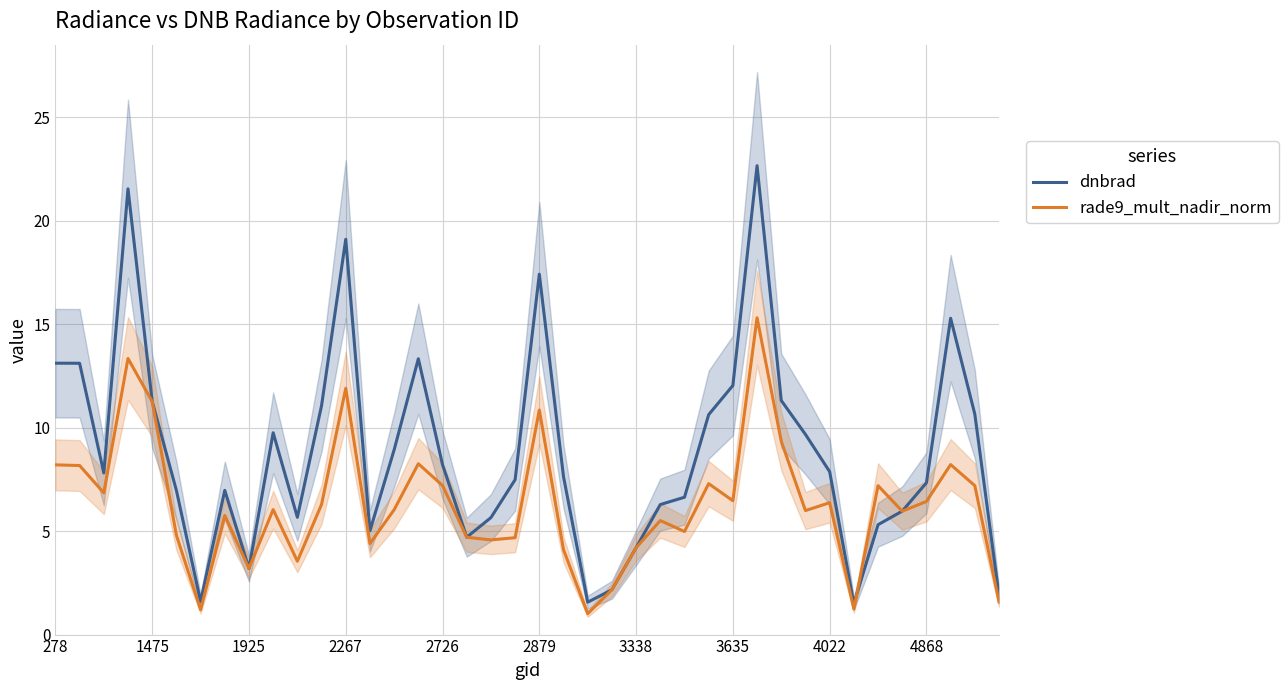

What is the greatest value displayed?

22.7